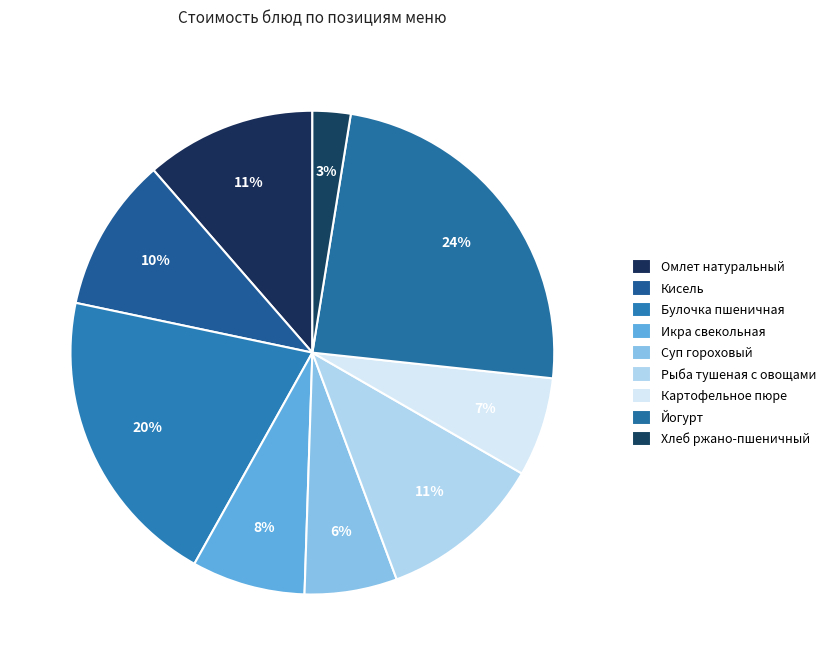

Count the number of slices in the pie.

9